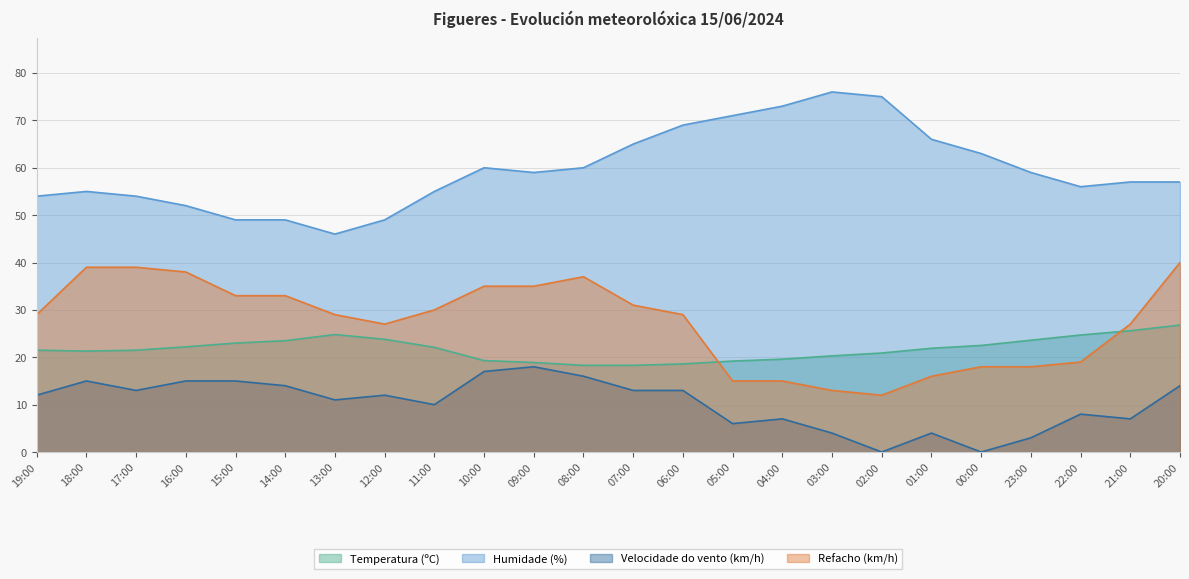

The value of Refacho (km/h) at 12:00 is 37.1. True or false?

False